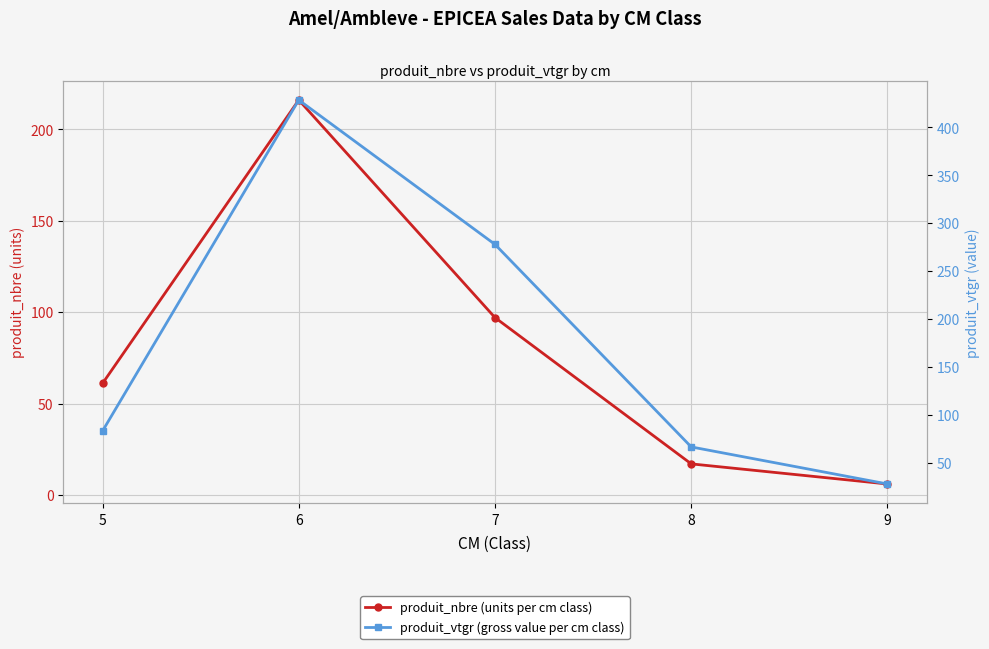

Reading right to left, list all the values displayed in this chart.

produit_nbre (units per cm class): 6.0	17.0	97.0	216.0	61.0
produit_vtgr (gross value per cm class): 27.7	66.4	277.8	428.6	83.0